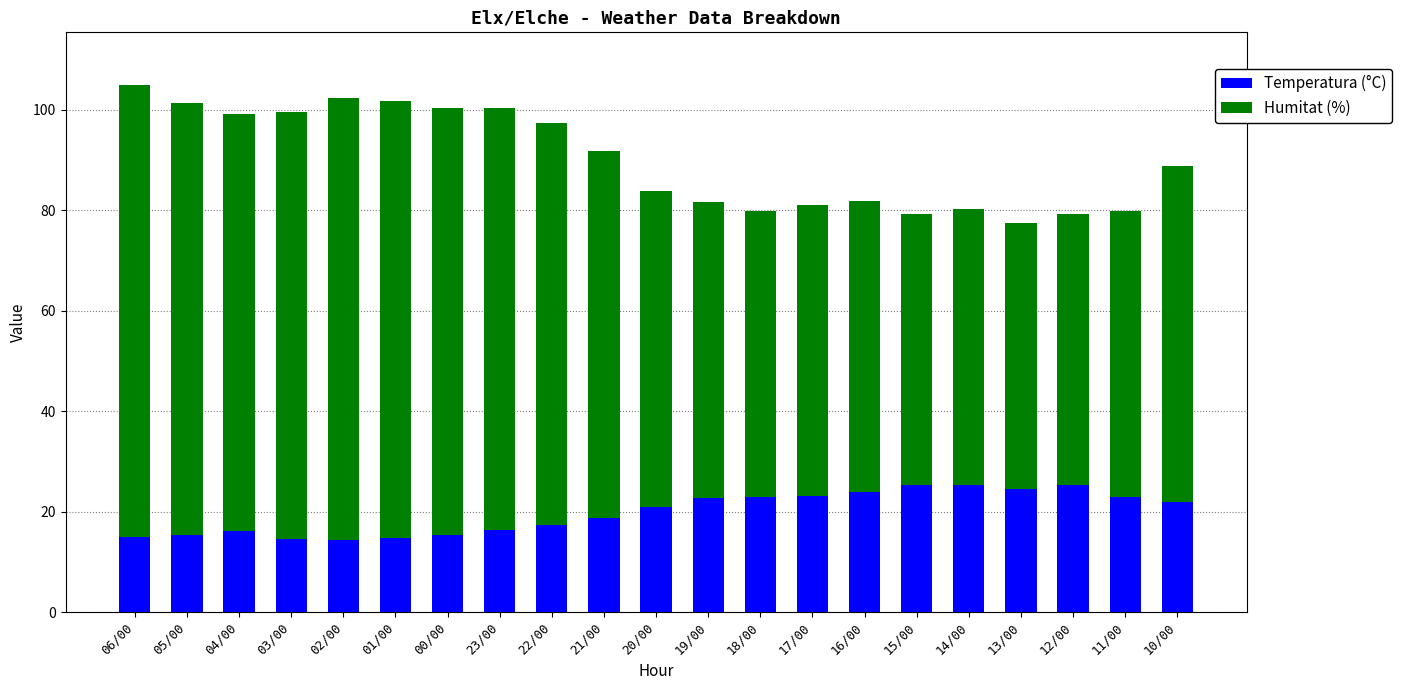

What is the difference between the maximum and minimum values in the Temperatura (°C) series?

10.9